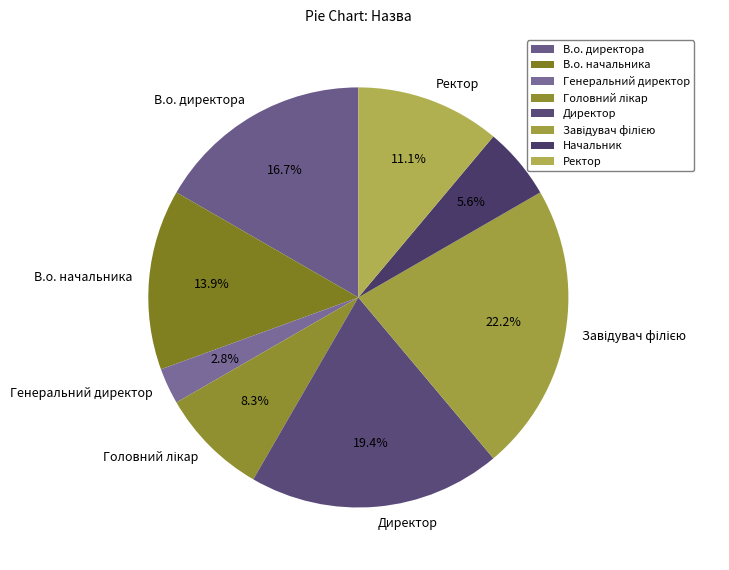

To the nearest percent, what percentage of the pie is Генеральний директор?

3%